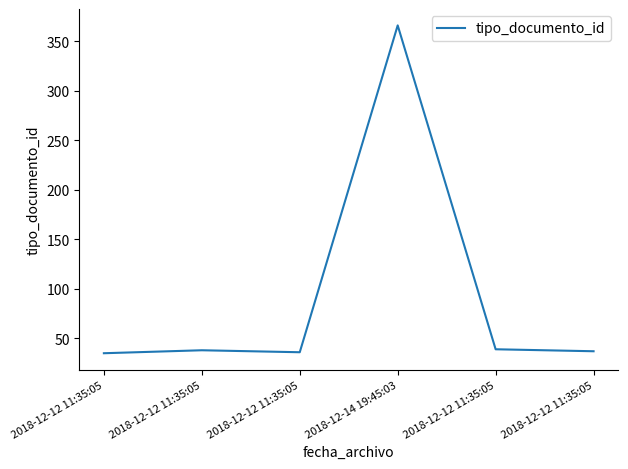

Which category has the lowest value across all series?

2018-12-12 11:35:05